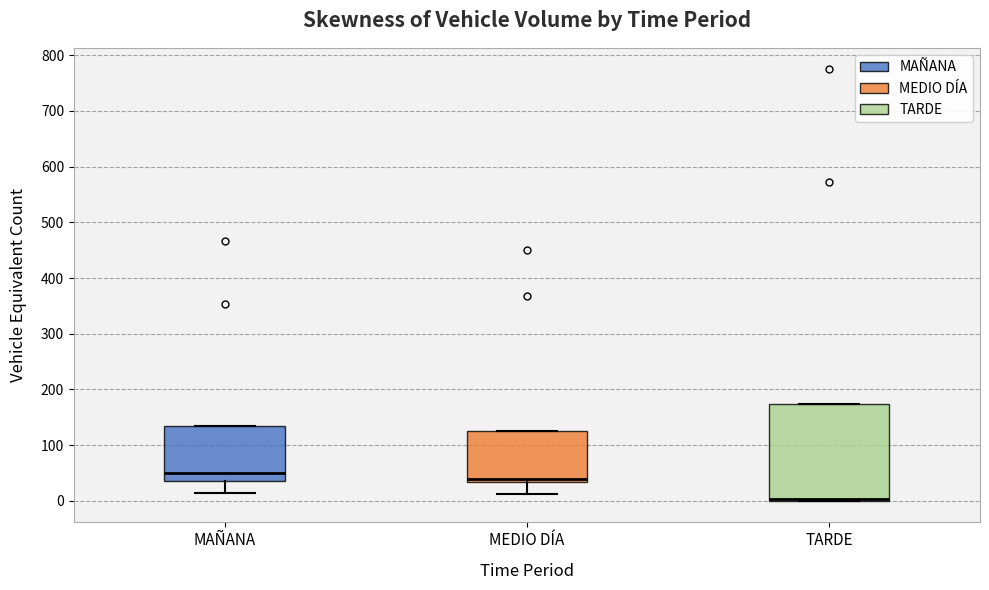

Where does the lower whisker of the box for MEDIO DÍA end on the y-axis? The values are not printed on the chart, so give them approximately, as read against the axis.

10